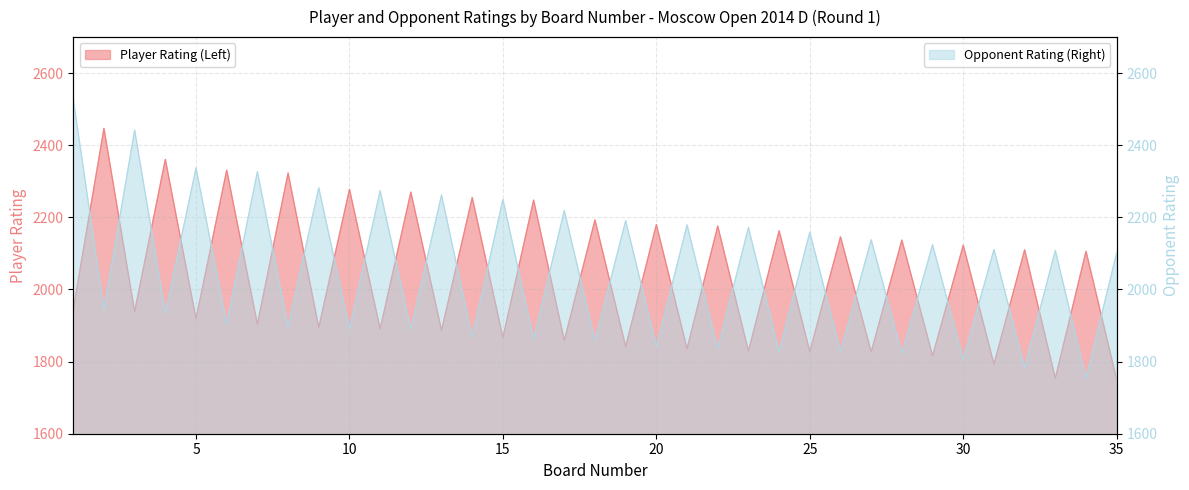

True or false: Player Rating (Left) has more than 0 interior local peaks.

True